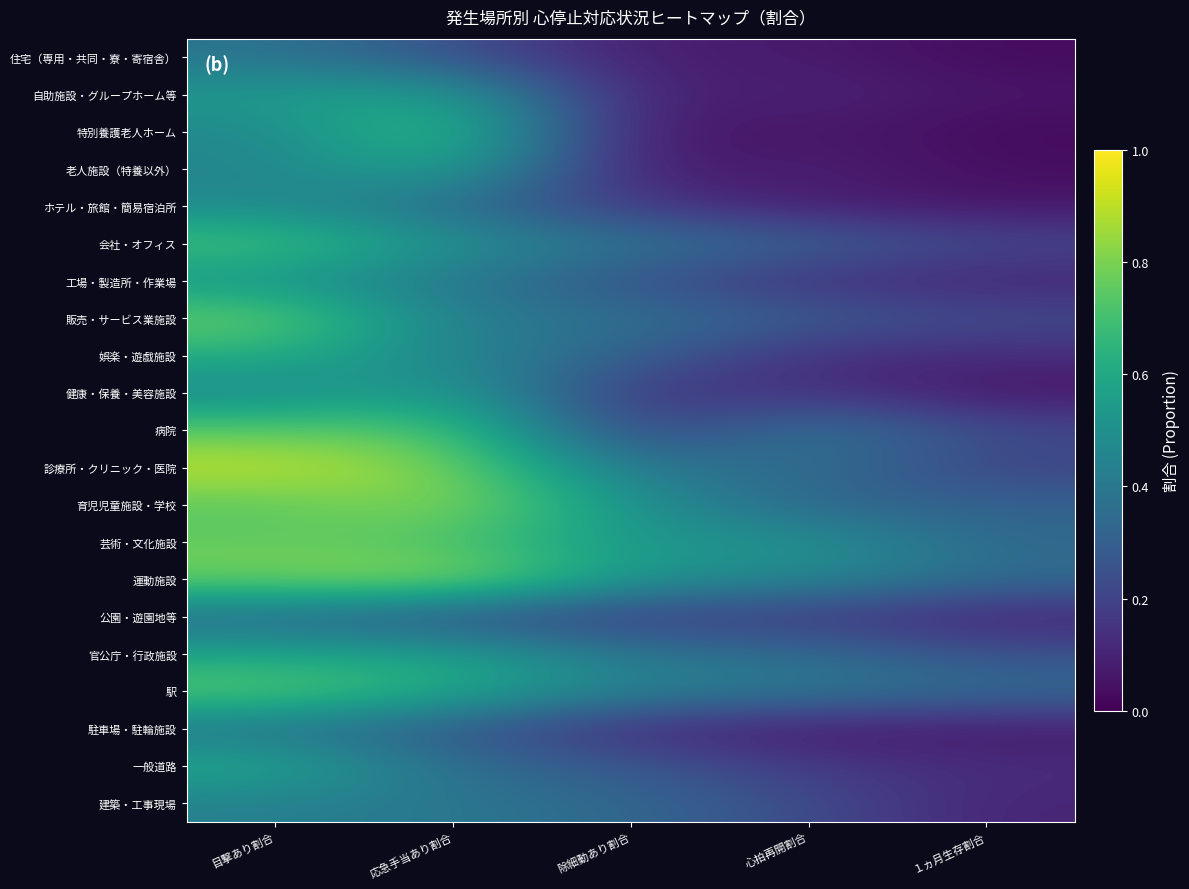

Count the number of data series in this chart.

21